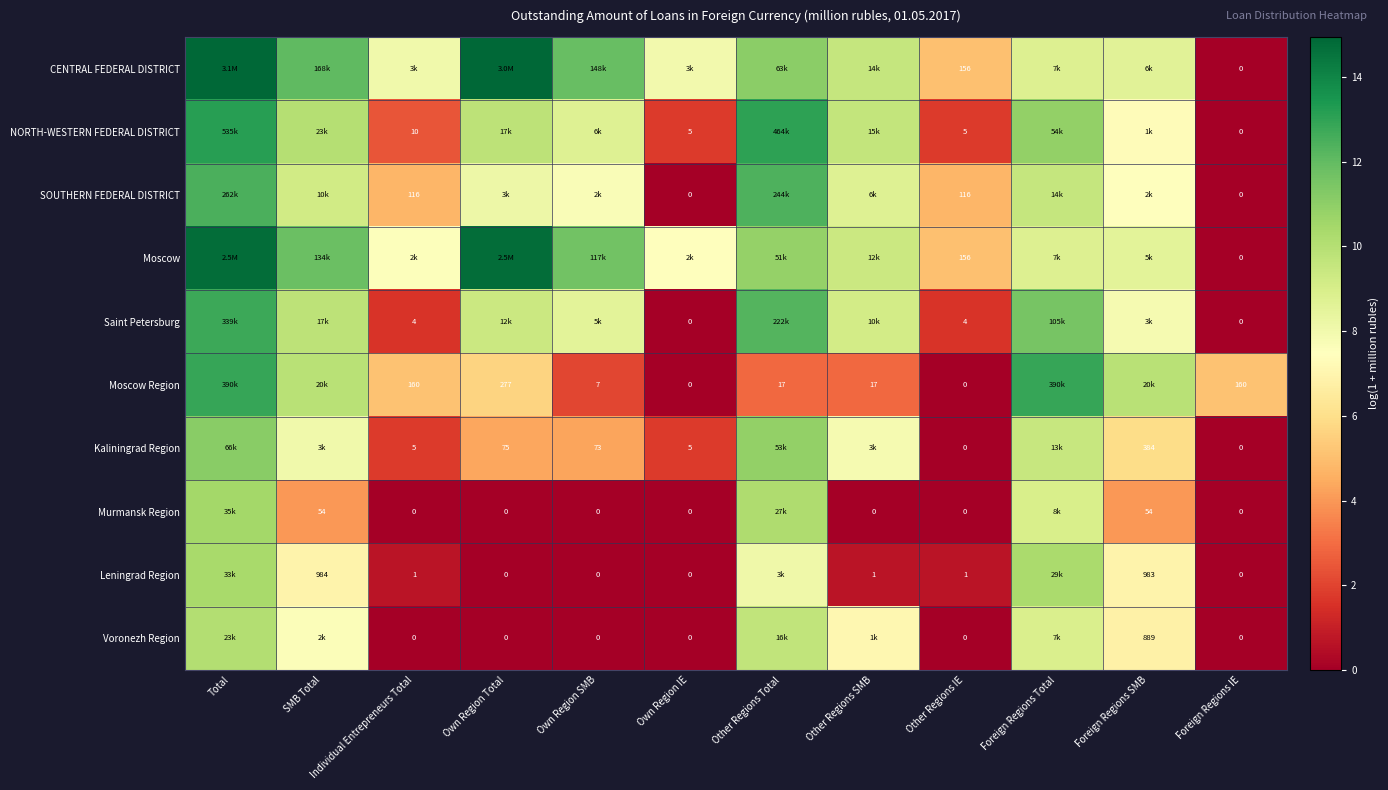

Which series changed the most between Other Regions IE and Foreign Regions Total?

Moscow Region